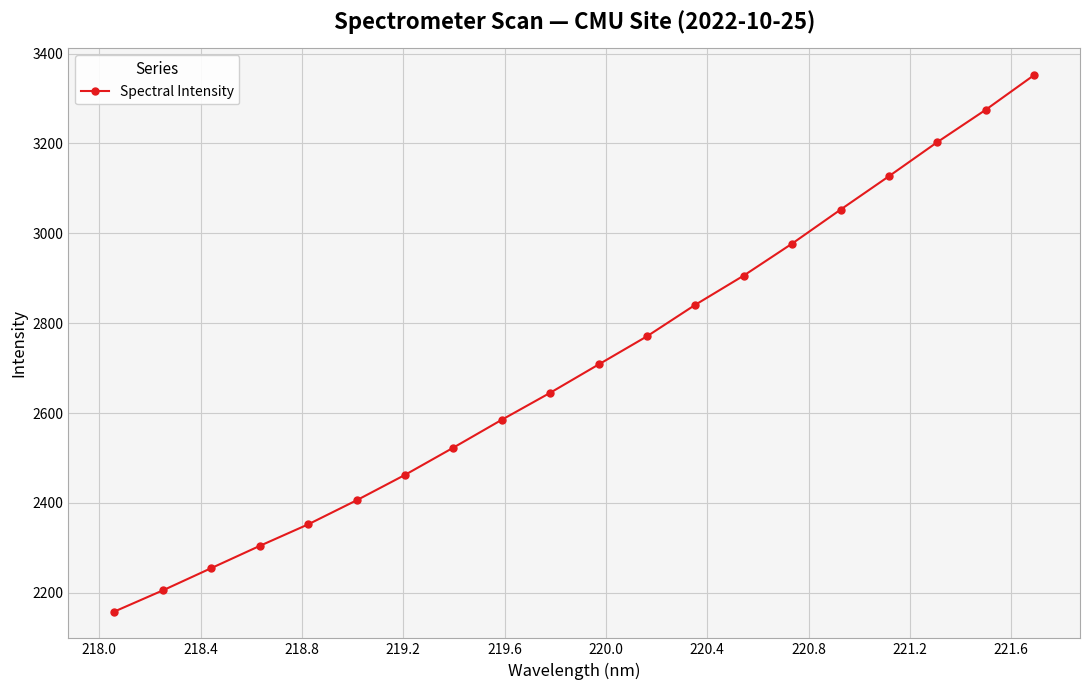

What is the maximum value shown in the chart?

3352.0